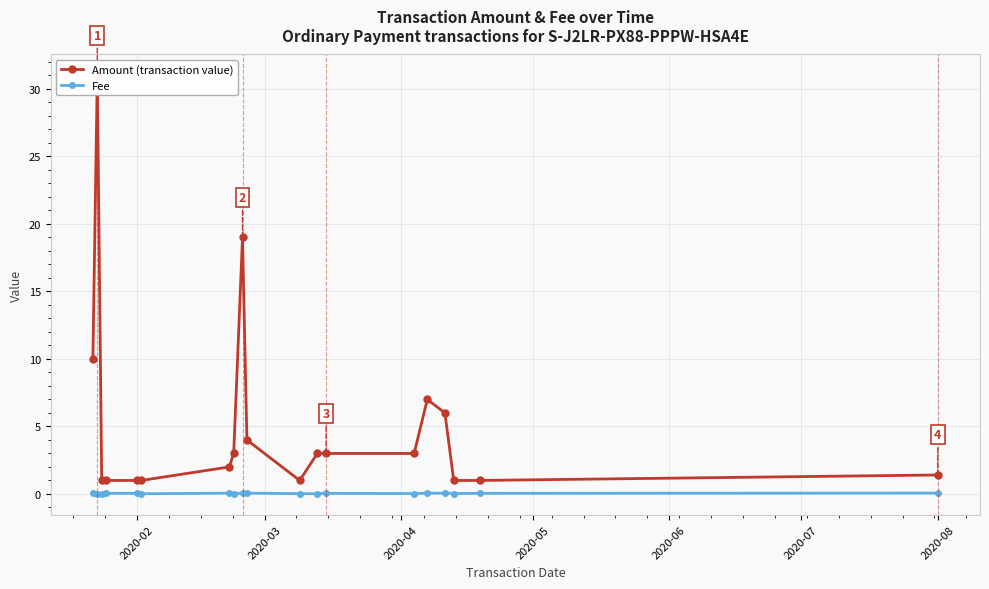

Is it true that Amount (transaction value) equals 4.7 at 11?

False